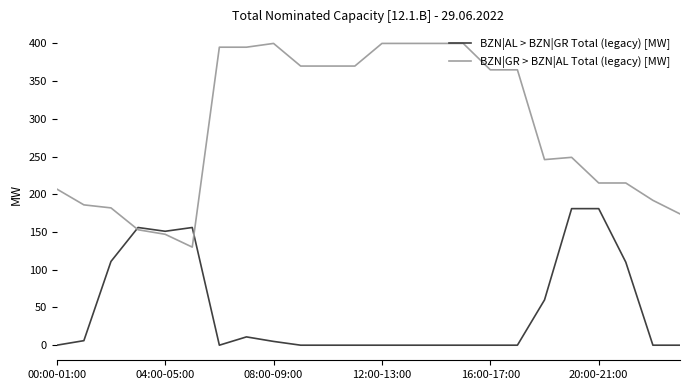

Which series has the widest spread of values?

BZN|GR > BZN|AL Total (legacy) [MW]